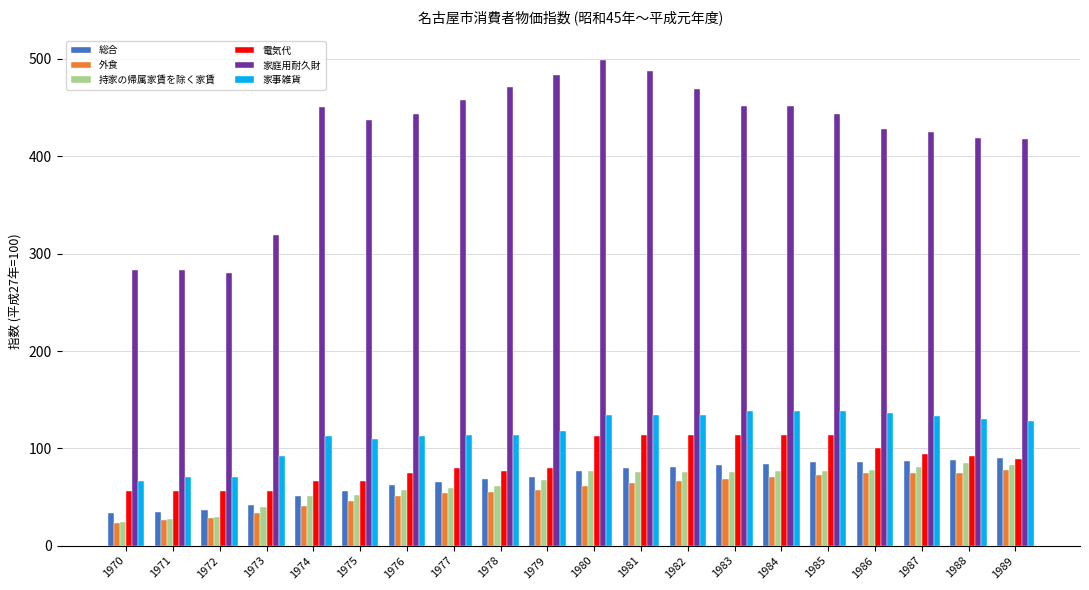

What are all the series names shown in the legend?

総合, 外食, 持家の帰属家賃を除く家賃, 電気代, 家庭用耐久財, 家事雑貨